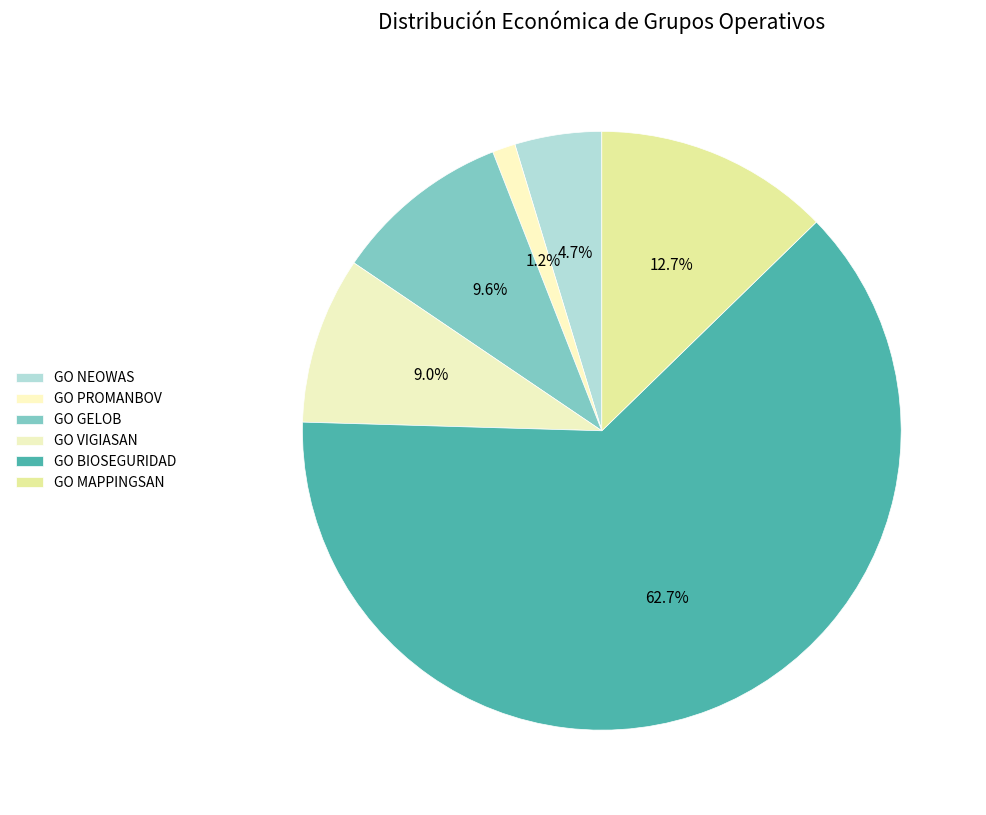

True or false: GO VIGIASAN accounts for 9% of the total.

True